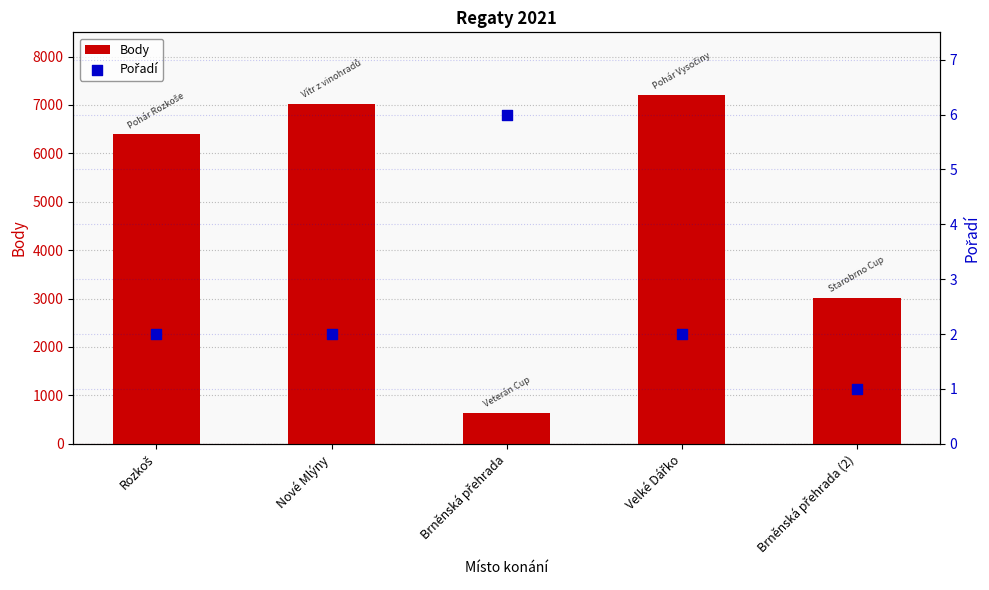

What are all the series names shown in the legend?

Body, Pořadí